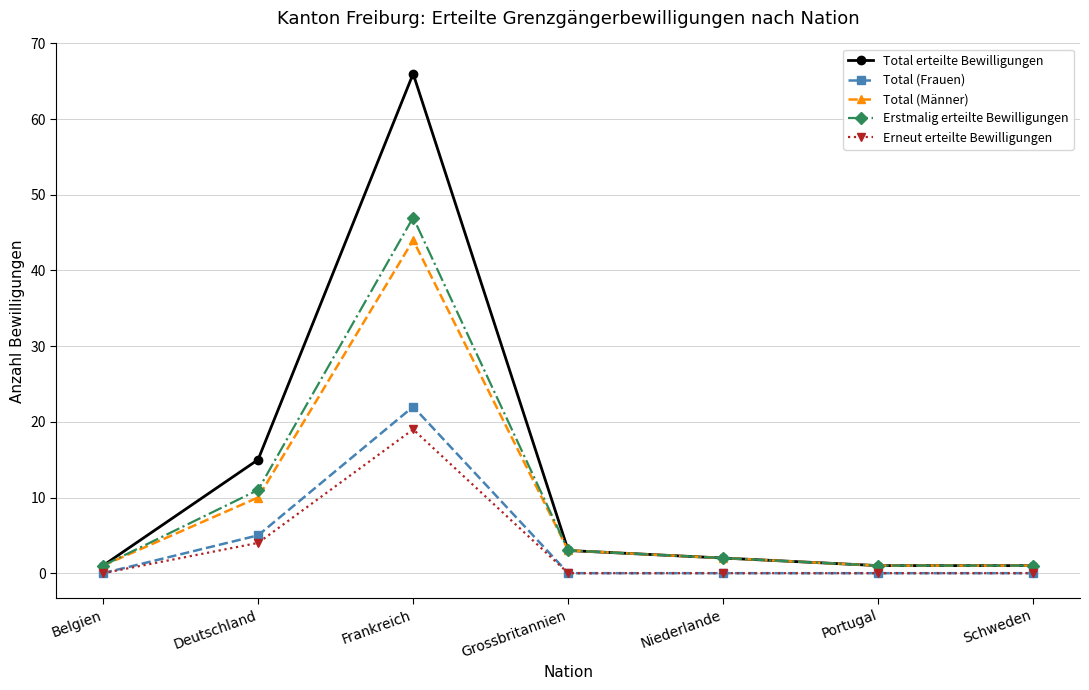

Which series has the largest total across all categories?

Total erteilte Bewilligungen